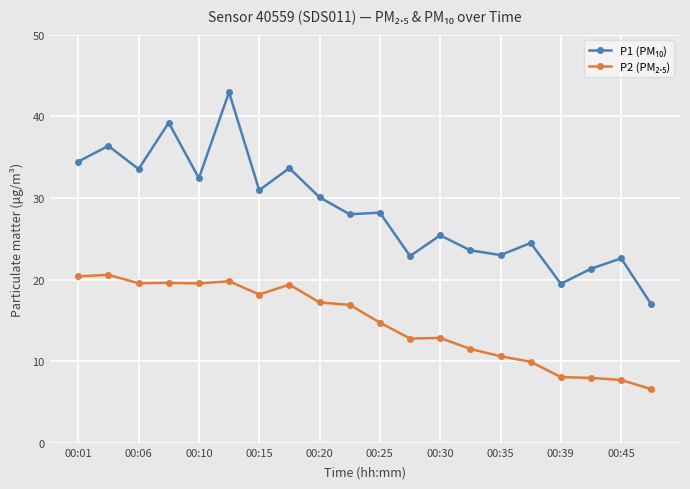

What is the maximum value shown in the chart?

43.0